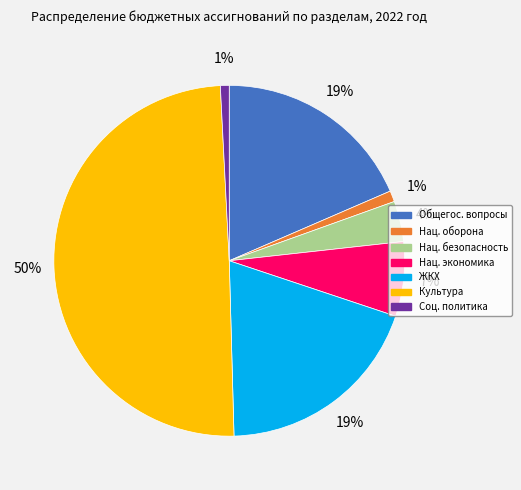

How many segments does this pie chart have?

7